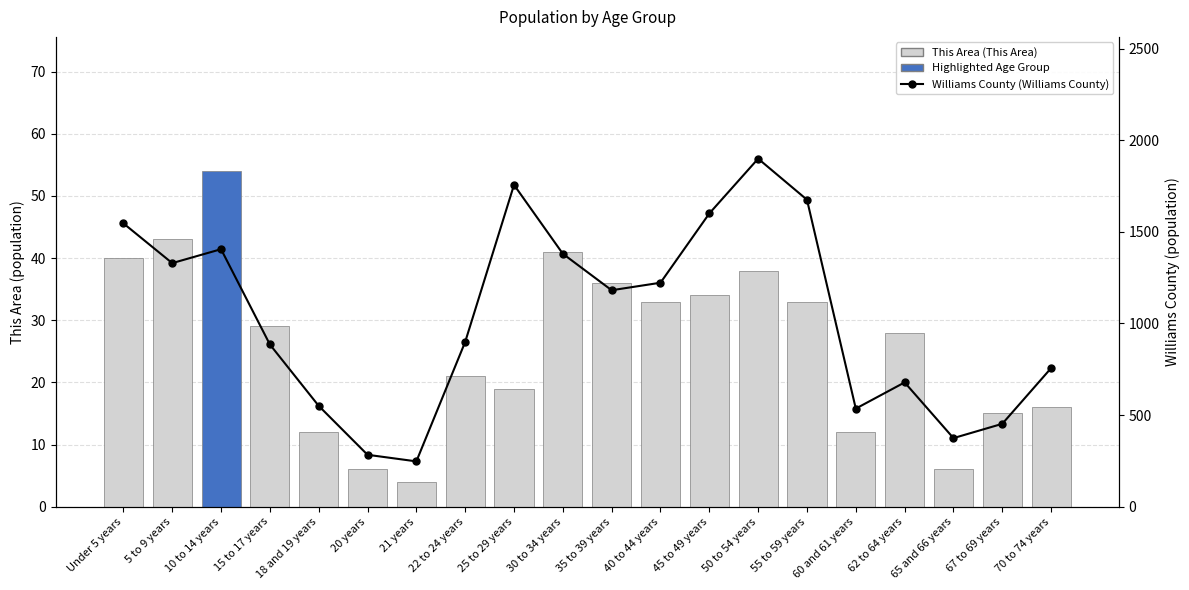

Which series has the widest spread of values?

Williams County